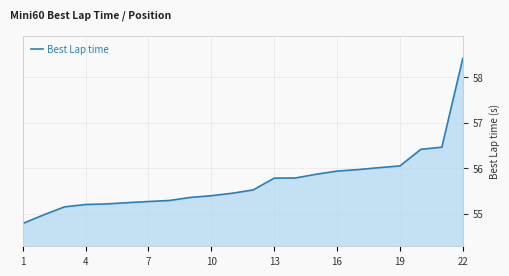

What is the difference between the maximum and minimum values?

3.6